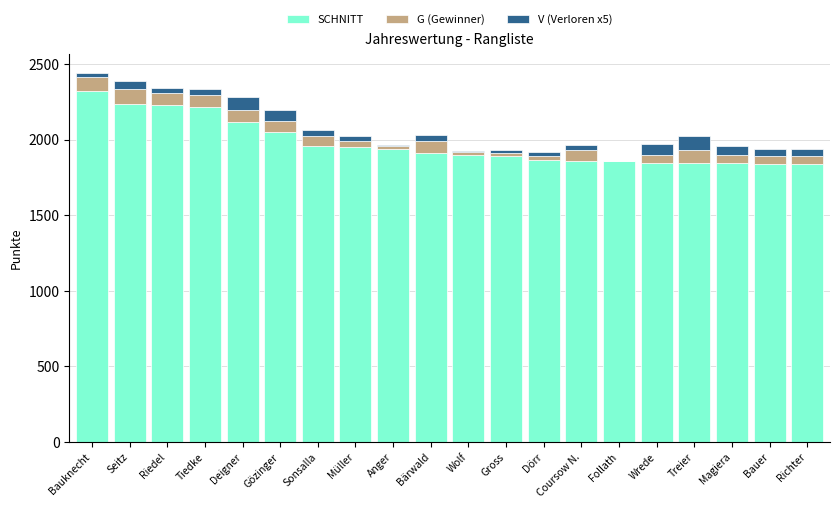

Which category has the highest value in the SCHNITT series?

Bauknecht